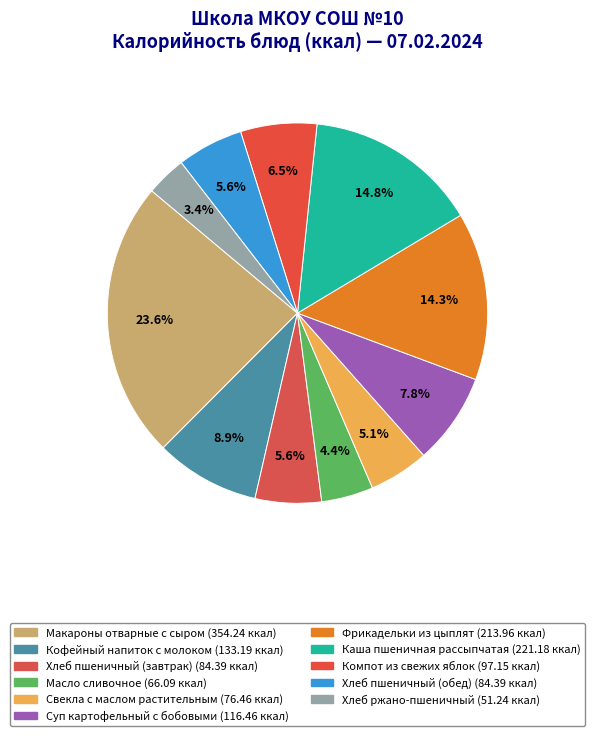

Combined, what portion of the pie is Компот из свежих яблок and Макароны отварные с сыром?

30.1%